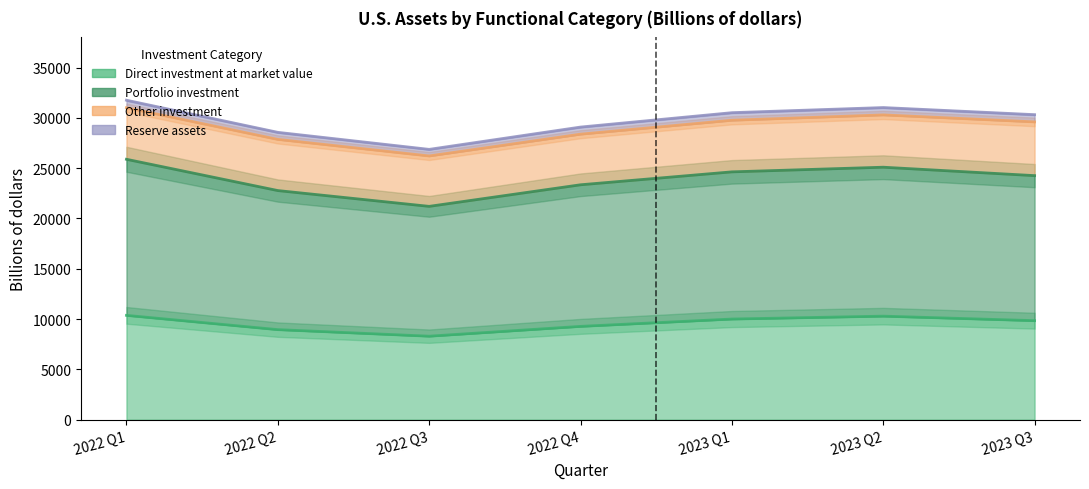

Is the value of Portfolio investment at 2023 Q2 greater than the value of Direct investment at market value at 2022 Q1?

Yes